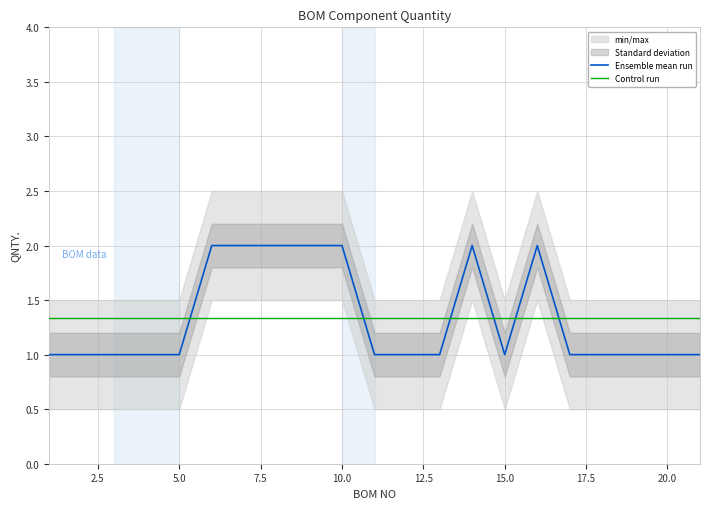

How many lines are shown in the chart?

2